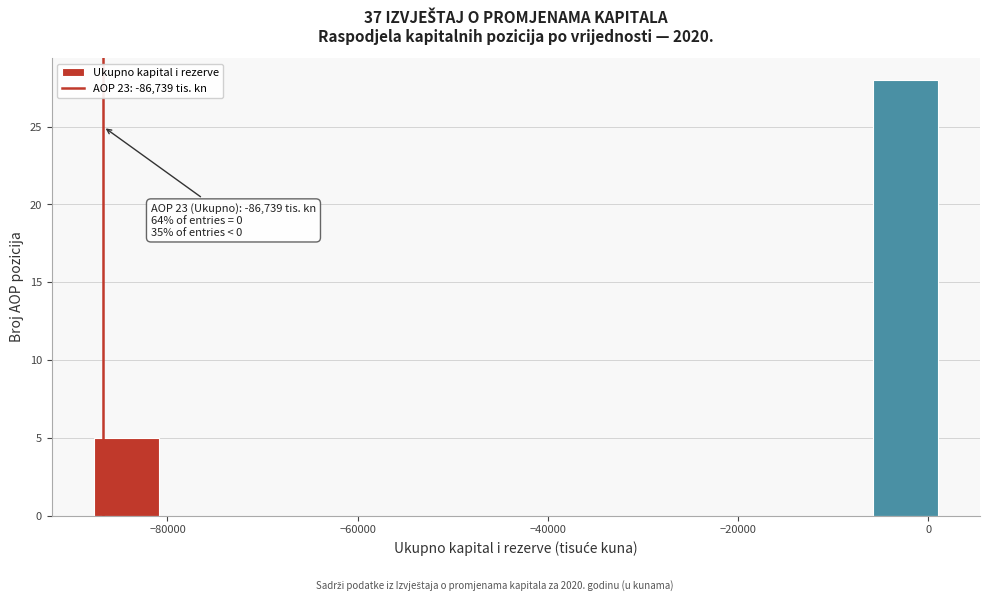

Around what value on the x-axis is the tallest bar? Give the approximate position of its centre, as read against the axis.

-2000